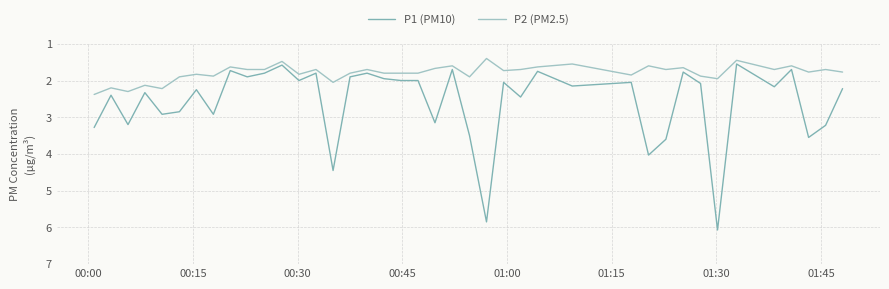

What is the difference between the maximum and minimum values in the P2 (PM2.5) series?

1.0